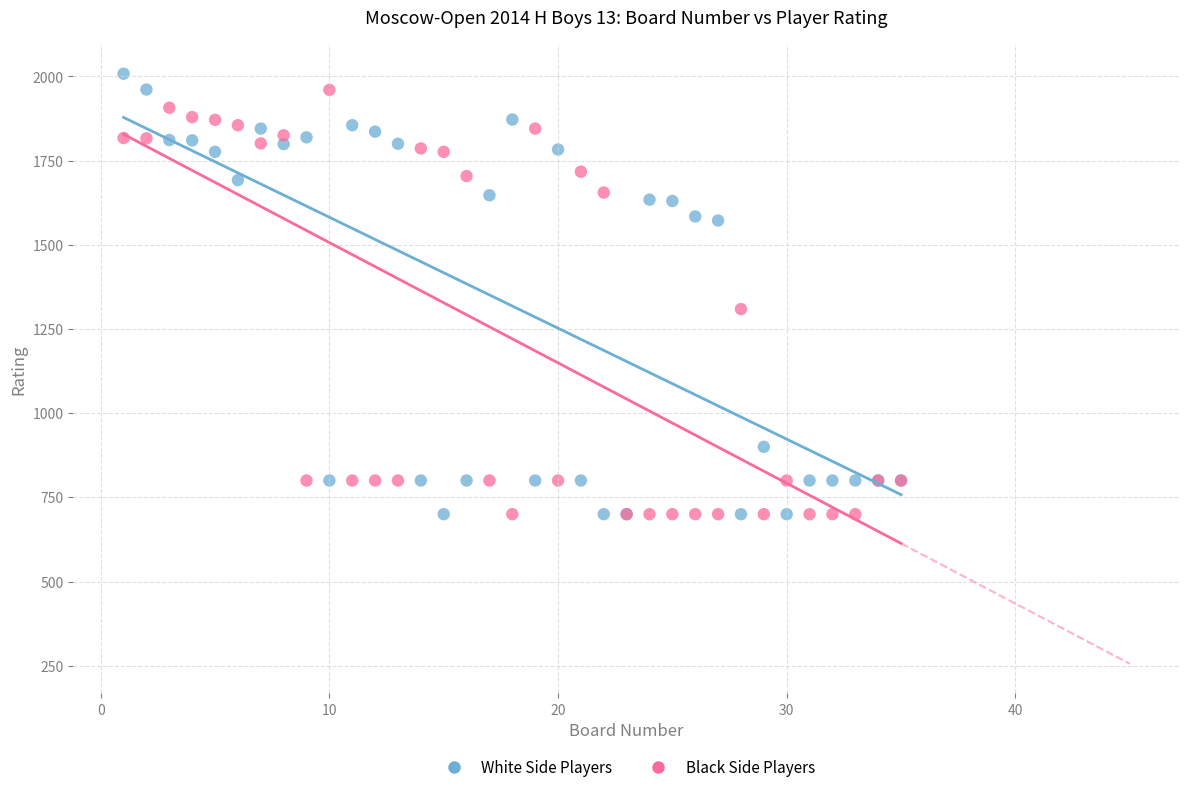

What are all the series names shown in the legend?

White Side Players, Black Side Players